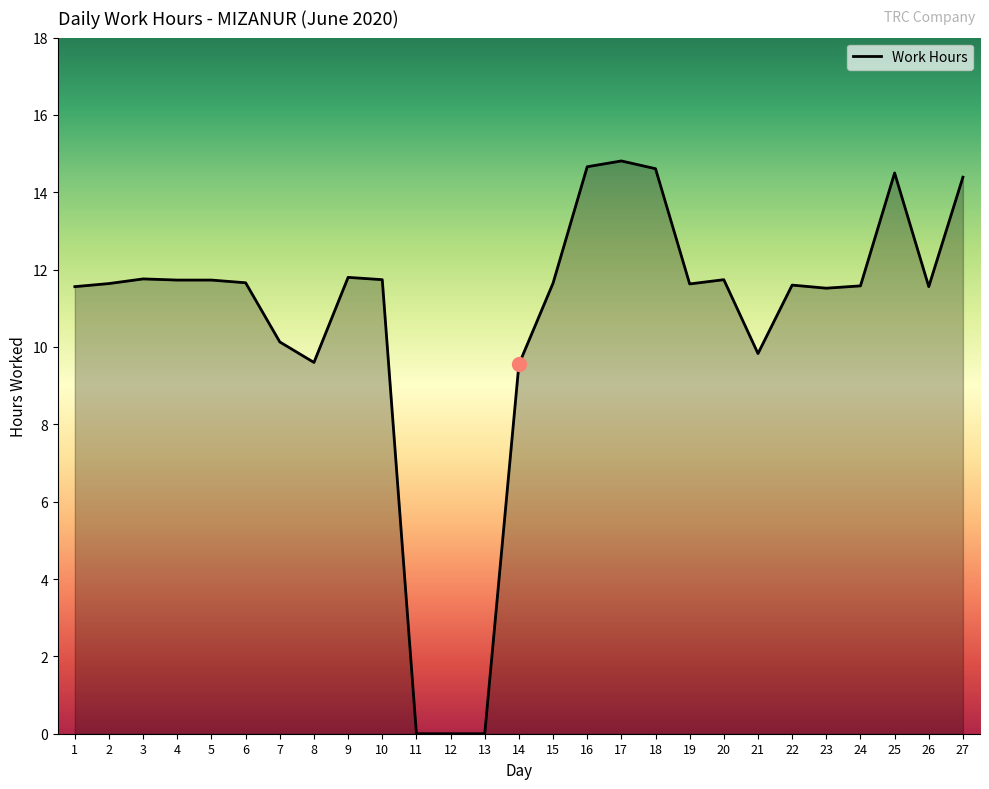

What is the change in value from 3 to 21?

-1.9